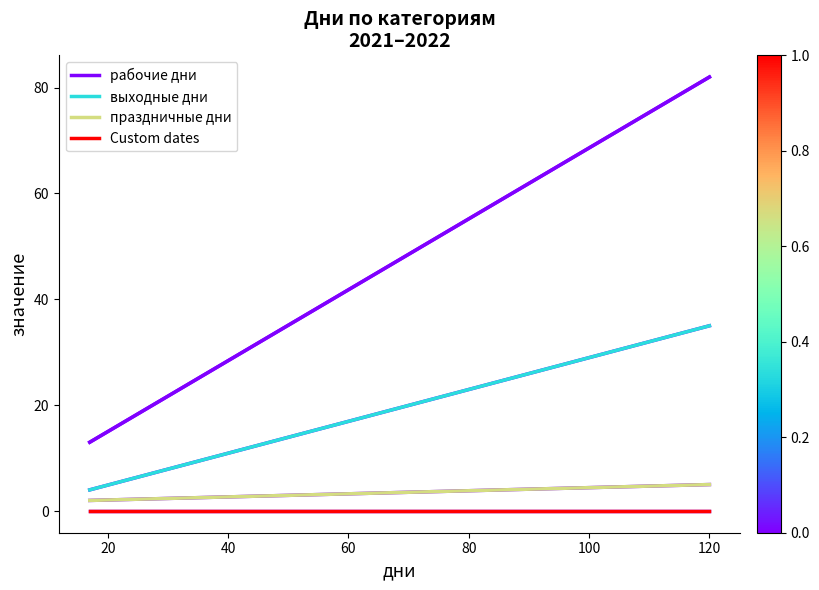

Reading right to left, transcribe all the data shown in this chart.

рабочие дни: 82	13
выходные дни: 35	4
праздничные дни: 5	2
Custom dates: 0	0